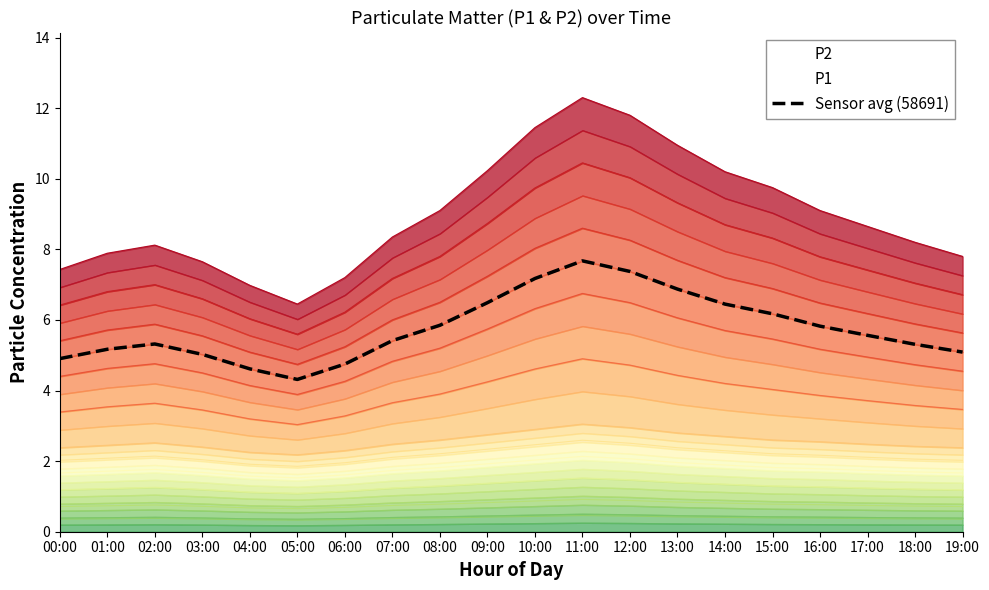

Reading right to left, list all the values displayed in this chart.

19:00=5.1	18:00=5.3	17:00=5.6	16:00=5.8	15:00=6.2	14:00=6.4	13:00=6.9	12:00=7.4	11:00=7.7	10:00=7.2	09:00=6.5	08:00=5.8	07:00=5.4	06:00=4.8	05:00=4.3	04:00=4.6	03:00=5.0	02:00=5.3	01:00=5.2	00:00=4.9